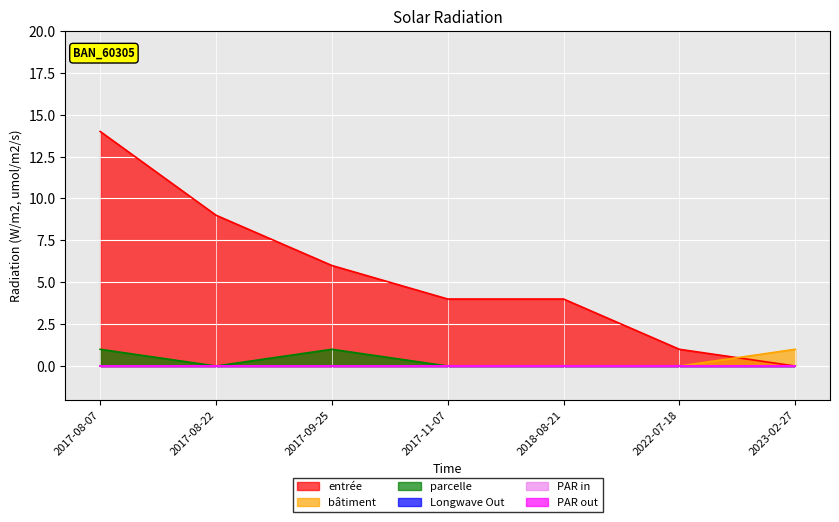

Is the value of parcelle at 2023-02-27 greater than the value of entrée at 2017-08-07?

No